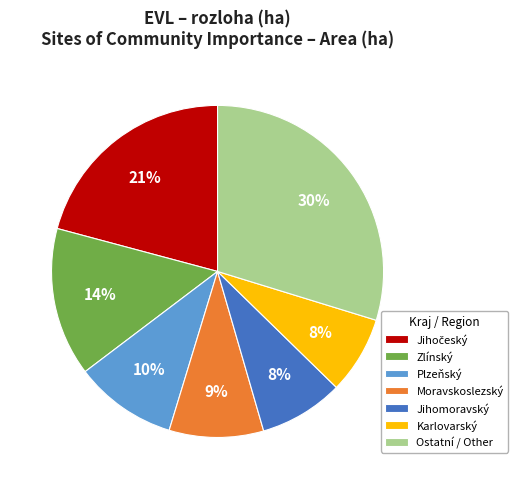

Is the sum of Plzeňský and Karlovarský greater than half?

No